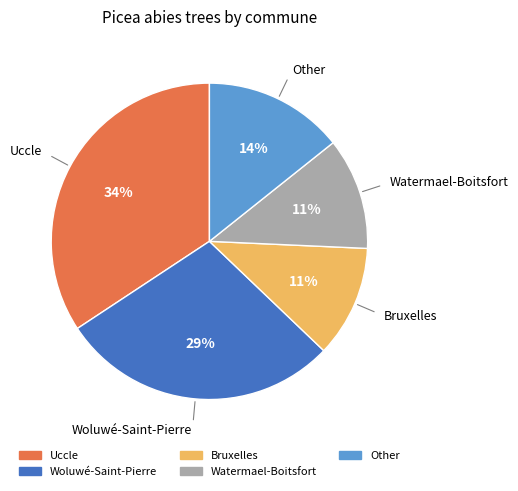

To the nearest percent, what is the difference between the Uccle and Bruxelles slice percentages?

23%